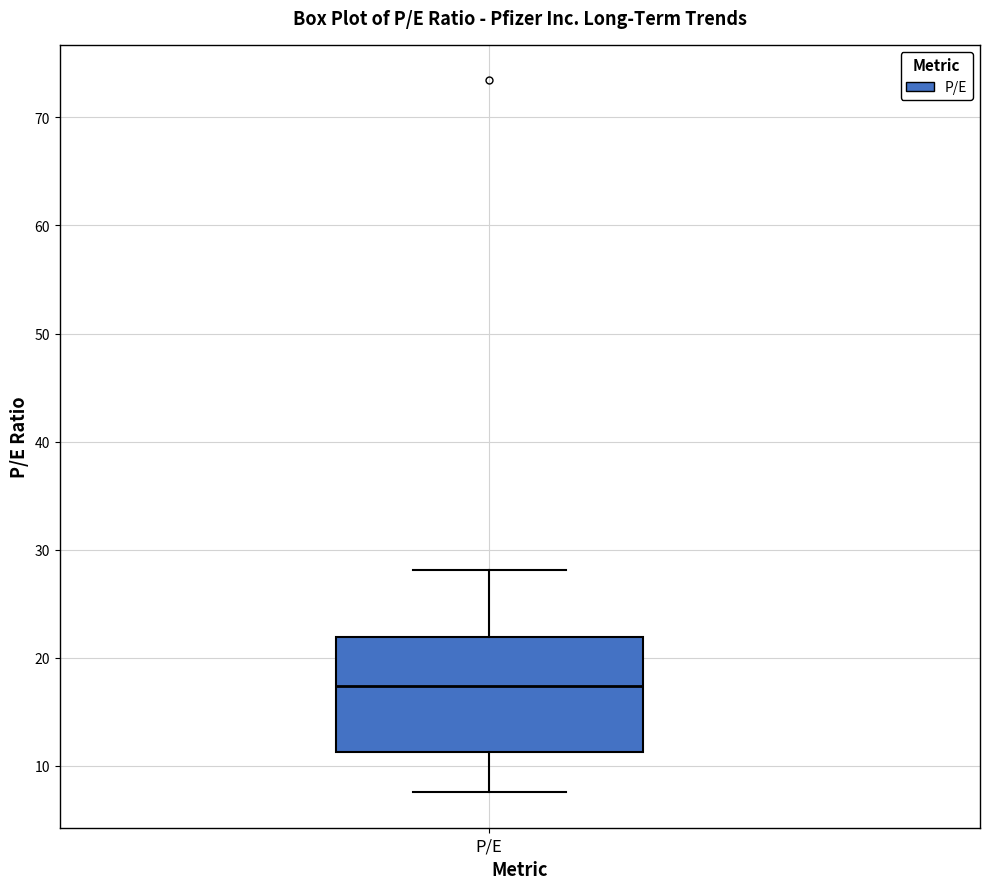

Read this box plot against the y-axis: the position of the median line, the range covered by the box, and the ends of both whiskers. The values are not printed on the chart, so give them approximately, as read against the axis.

median 17, box 11 to 22, whiskers 8 to 28